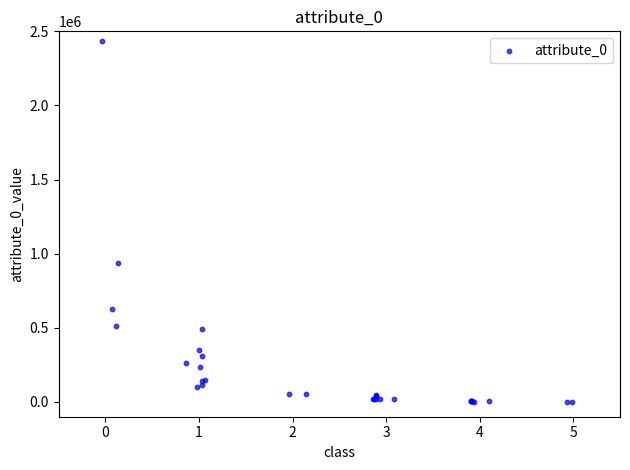

What Y value in the scatter plot is closest to 1217383?

937440.0